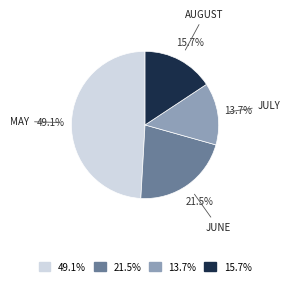

How many segments does this pie chart have?

4